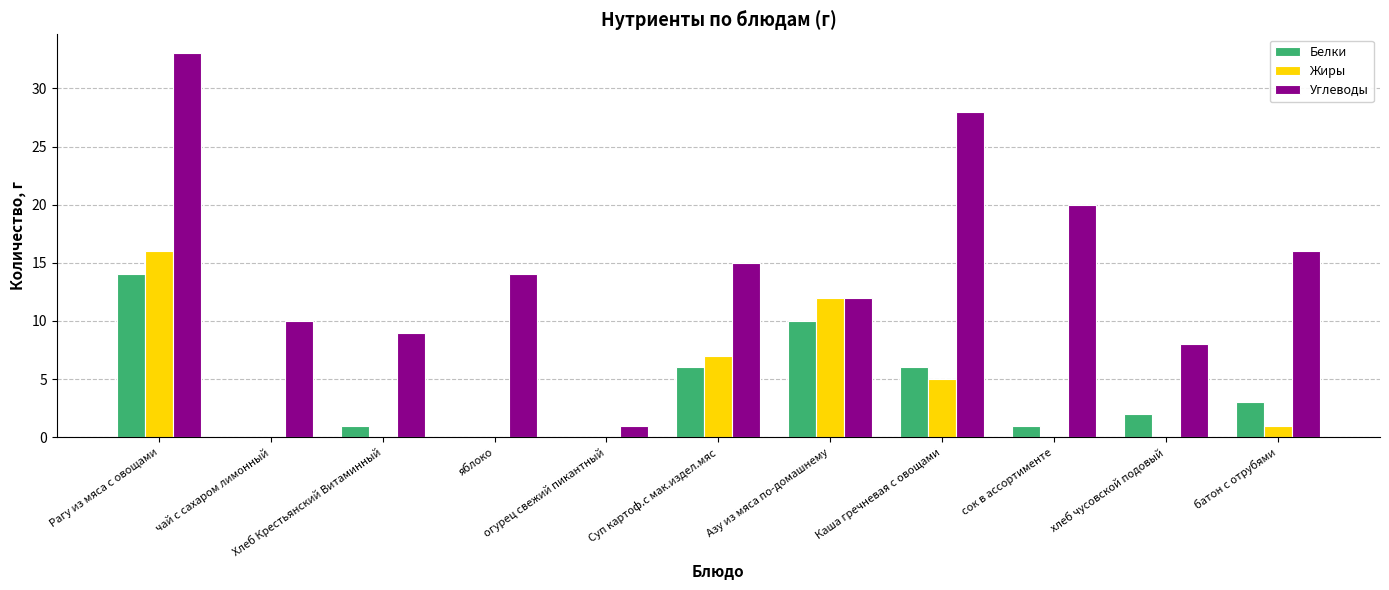

What are all the series names shown in the legend?

Белки, Жиры, Углеводы